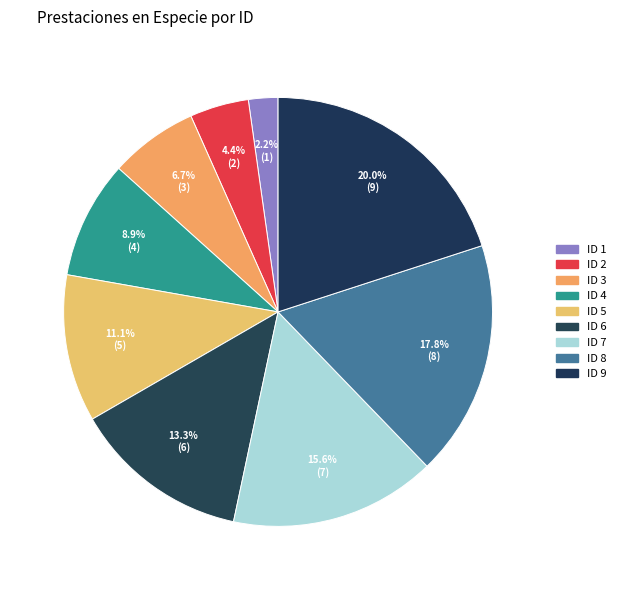

True or false: ID 5 accounts for 11% of the total.

True